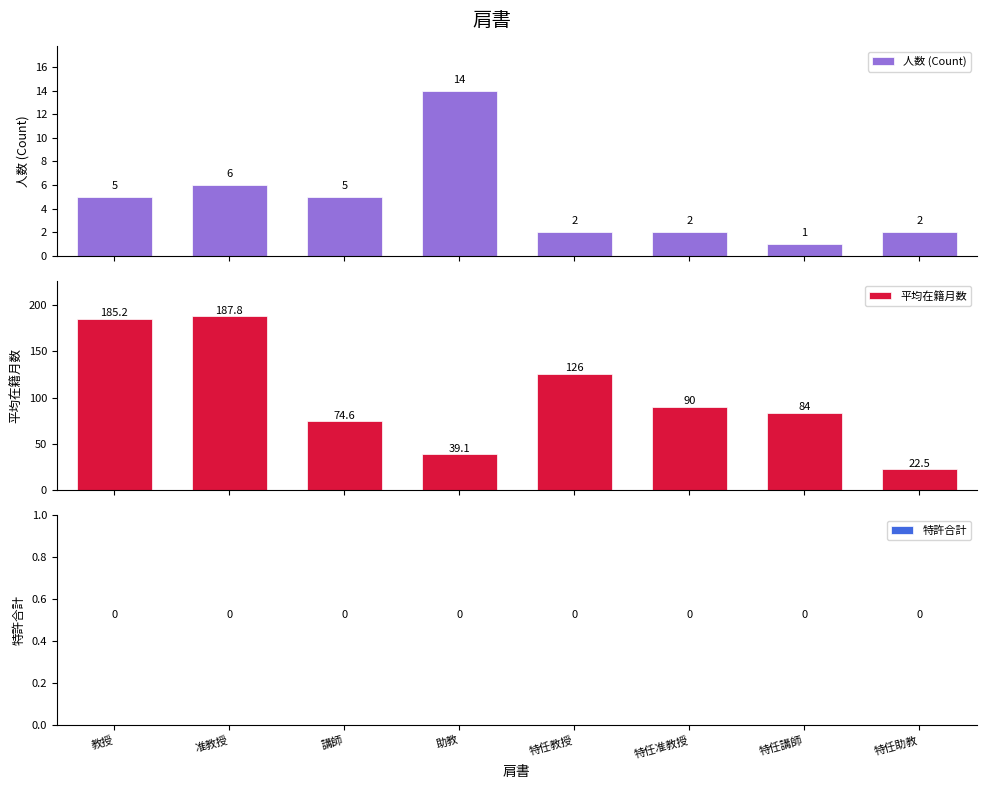

At which category does the chart reach its minimum across all series?

教授